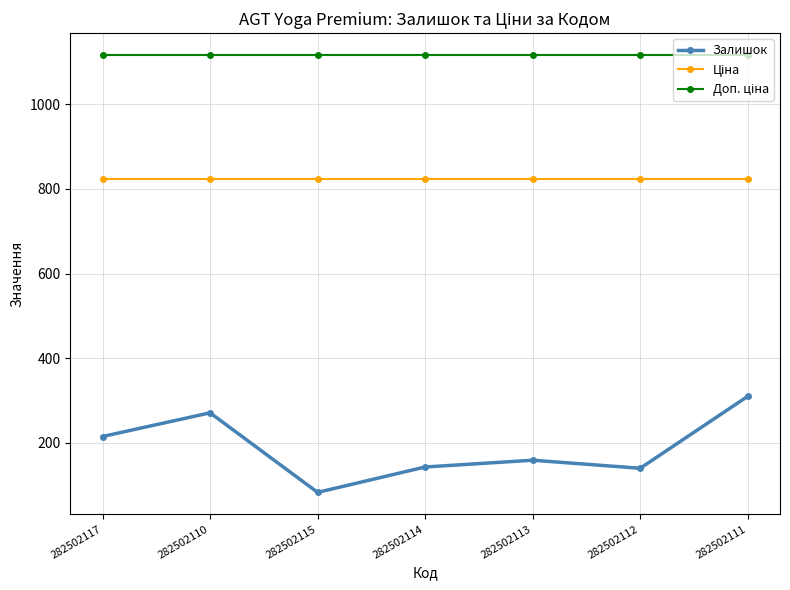

The value of Залишок at 282502113 is 237.5. True or false?

False